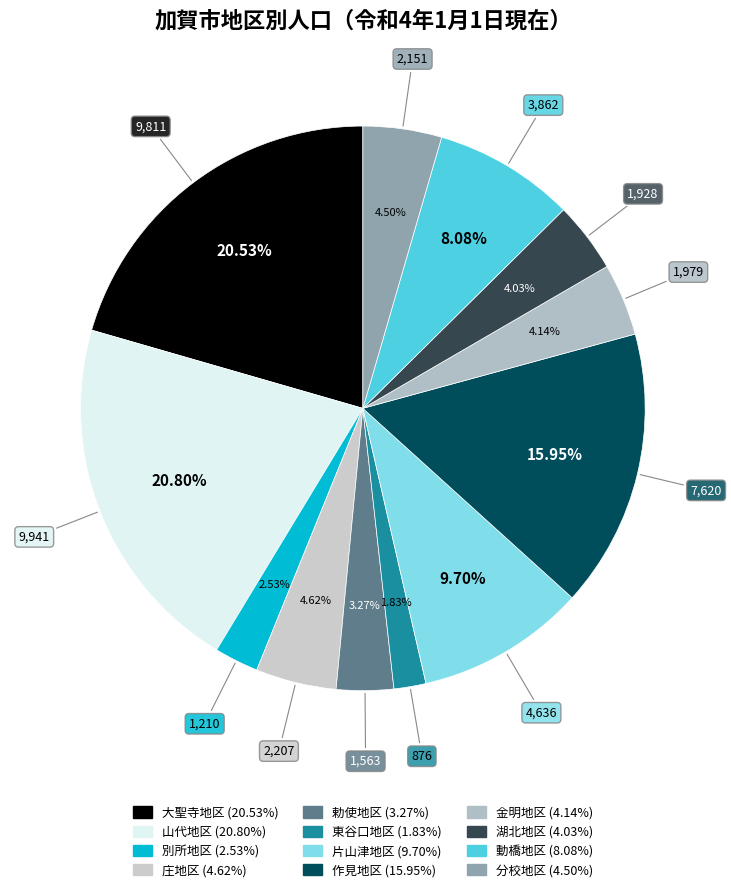

Approximately how many times larger is the value at 作見地区 compared to 大聖寺地区?

0.8